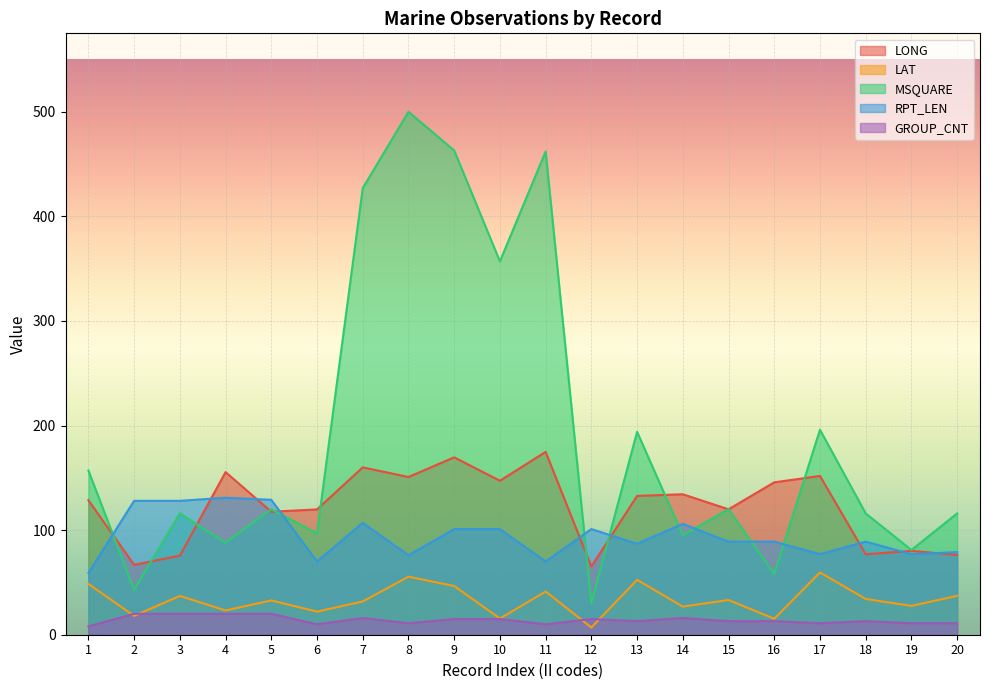

What is the sum of the RPT_LEN values at 18 and 11?

159.0